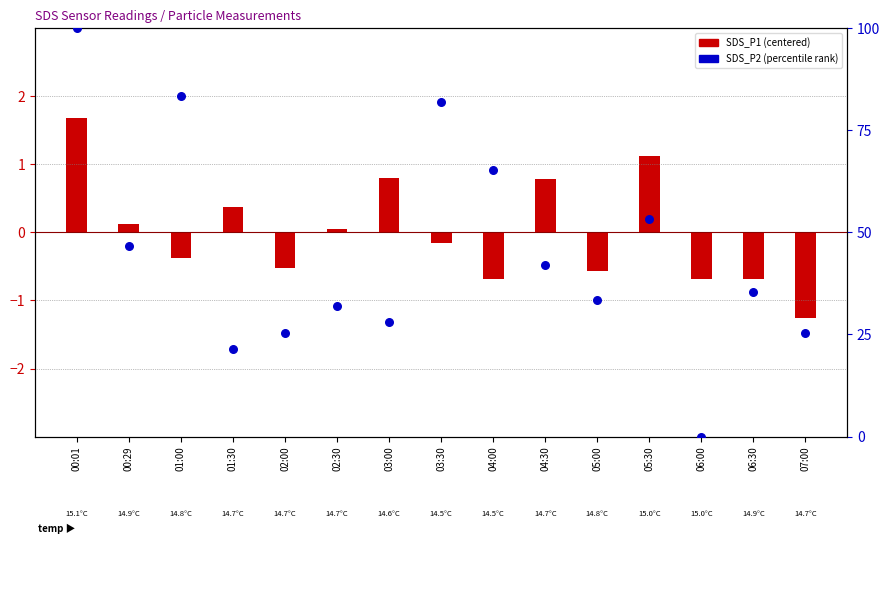

What is the total value across all series at 06:30?

34.7